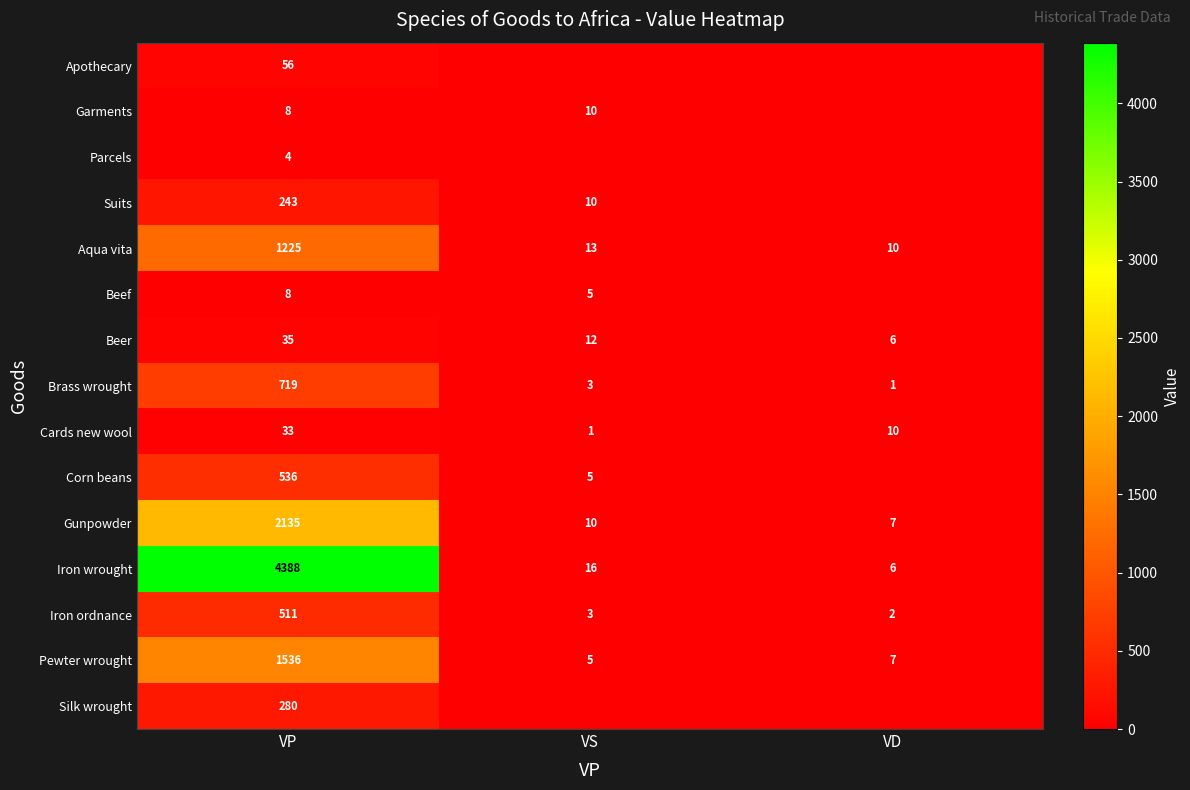

Rank the categories by Brass wrought value from lowest to highest.

VD, VS, VP